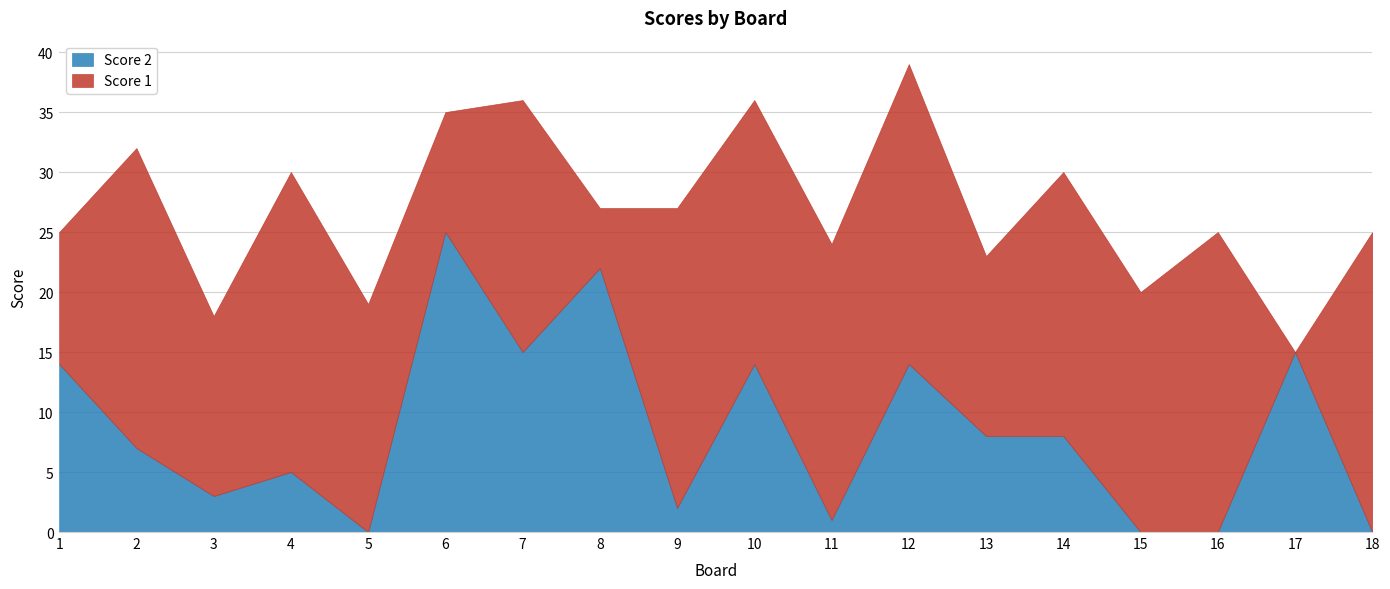

In Score 2, how many points are lower than both neighbors (excluding endpoints)?

5